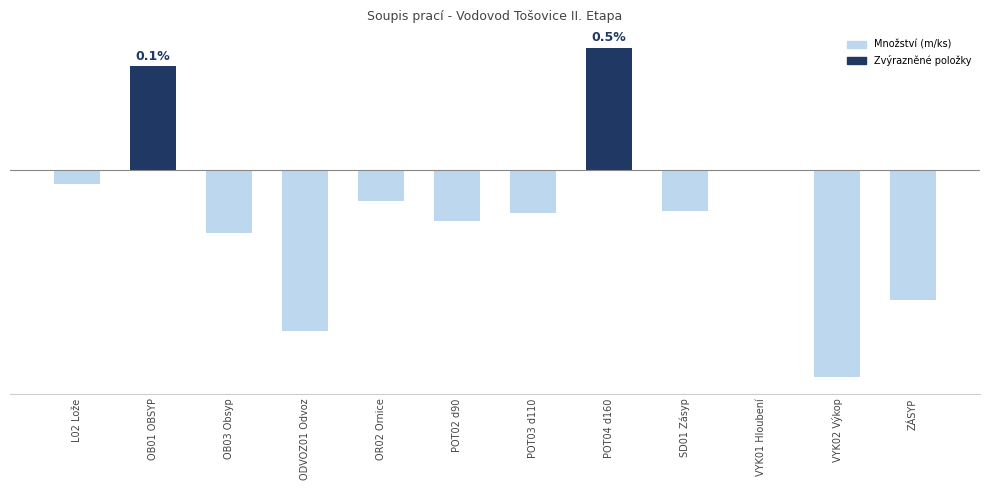

What position from the left is ODVOZ01 Odvoz?

4